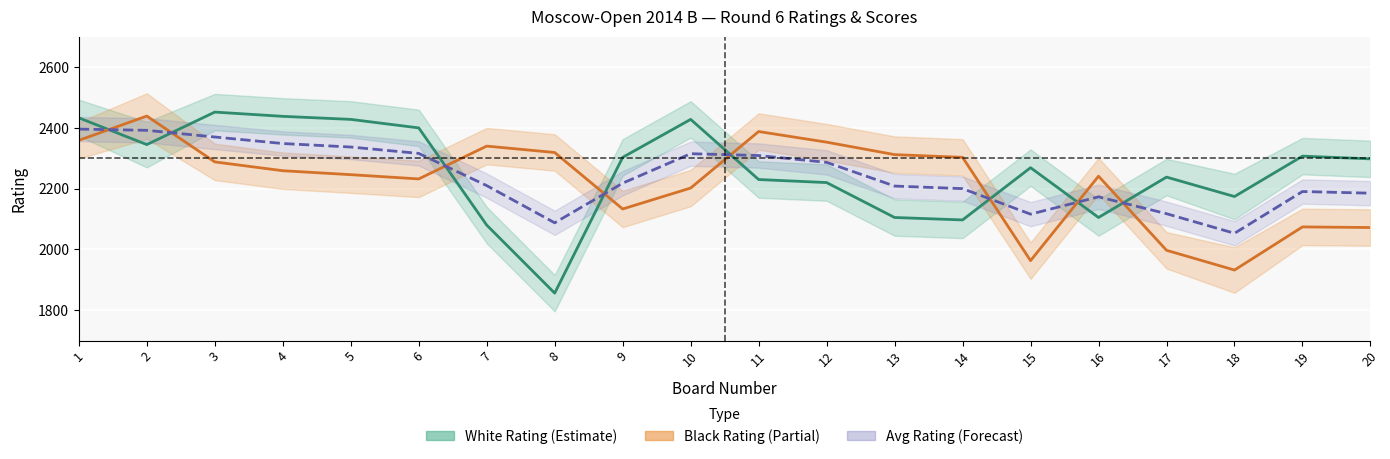

What is the difference between the maximum and minimum values in the Avg Rating (Forecast) series?

343.0